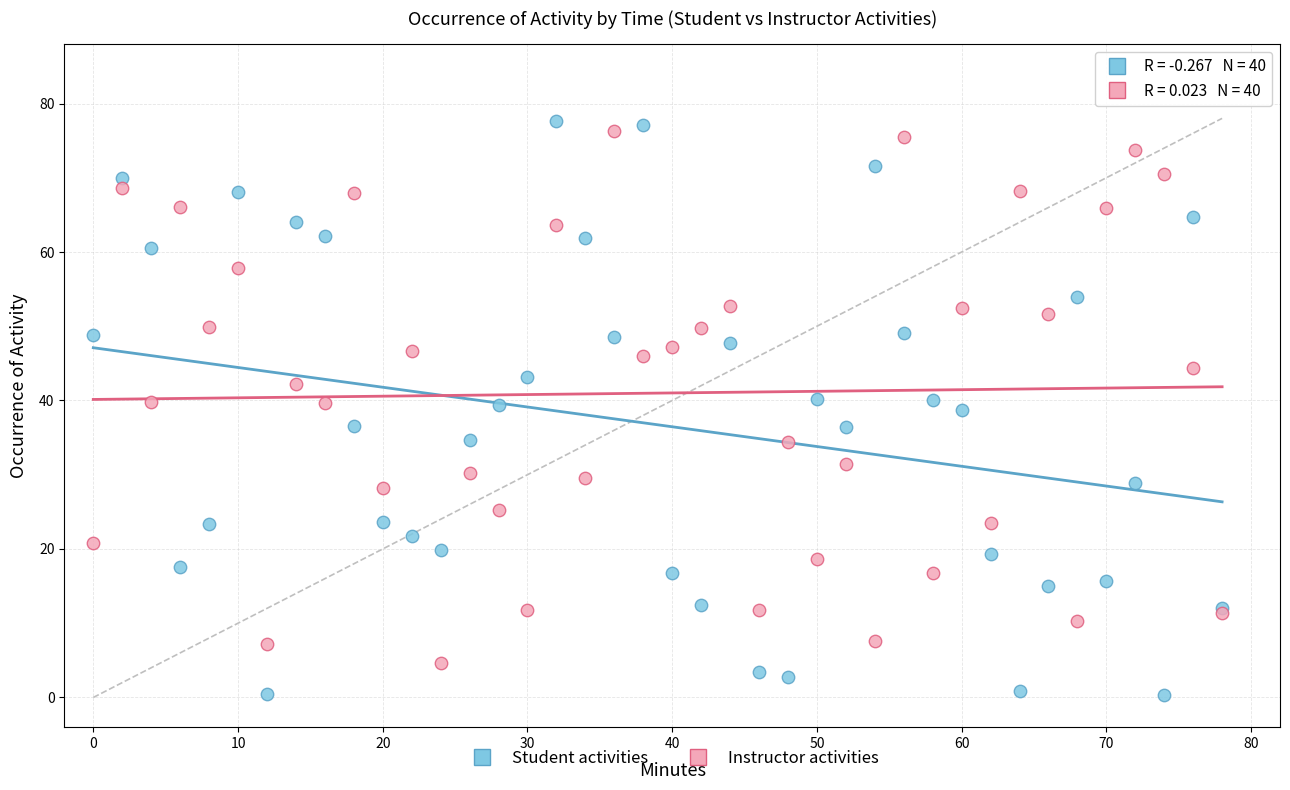

What are all the series names shown in the legend?

Student activities, Instructor activities